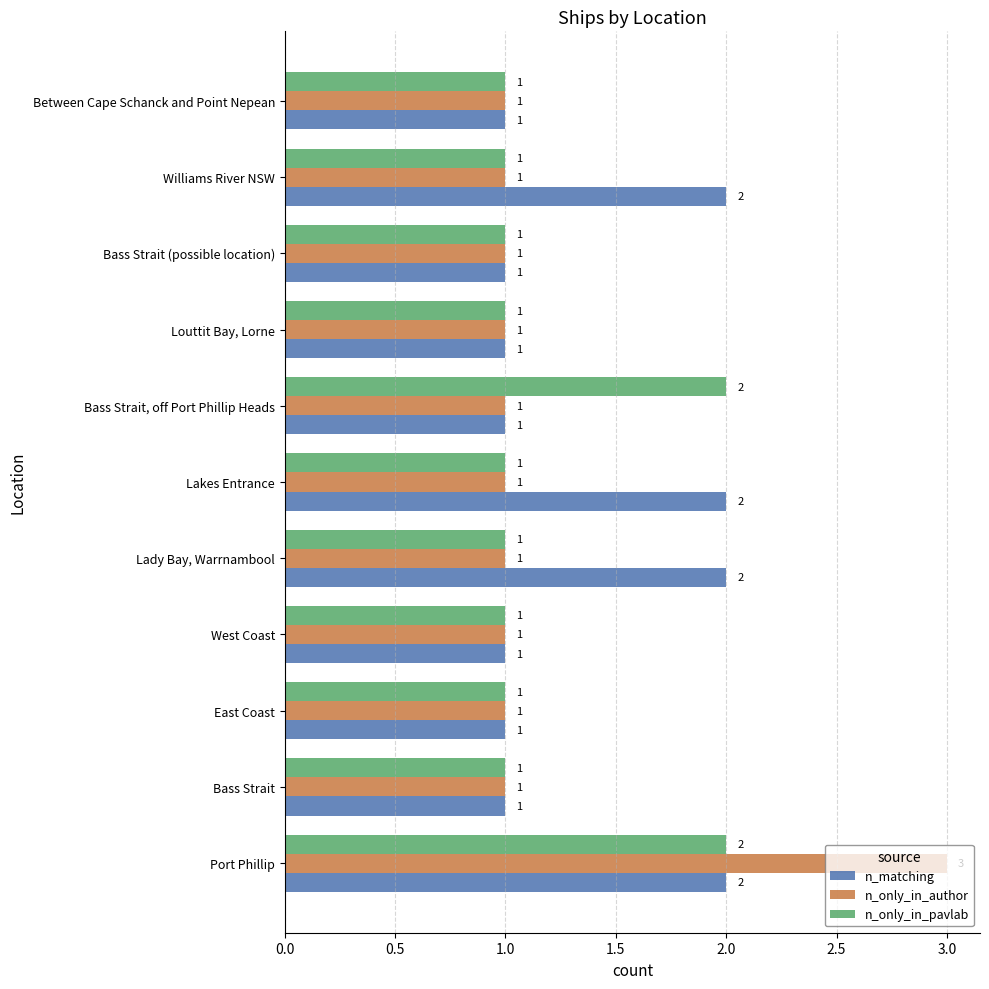

At which category does the chart reach its peak across all series?

Port Phillip